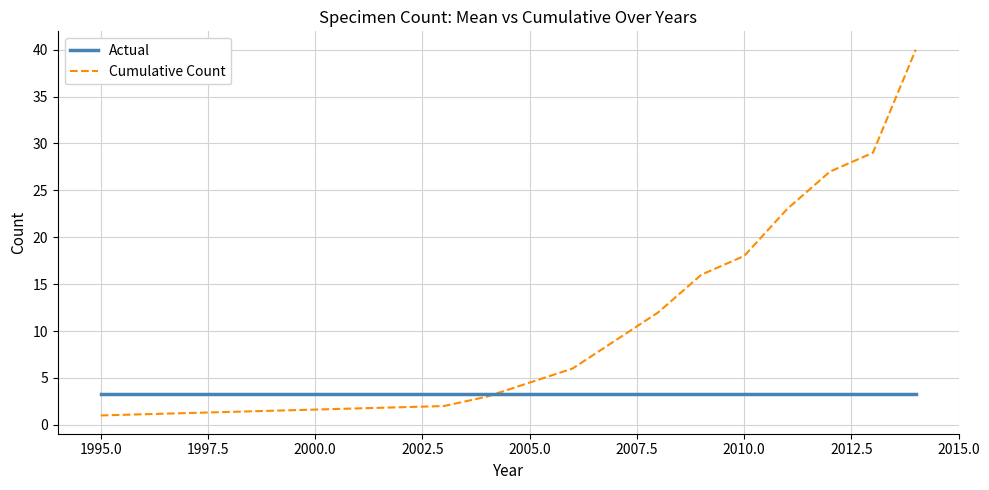

What is the highest value of the Cumulative Count series?

40.0